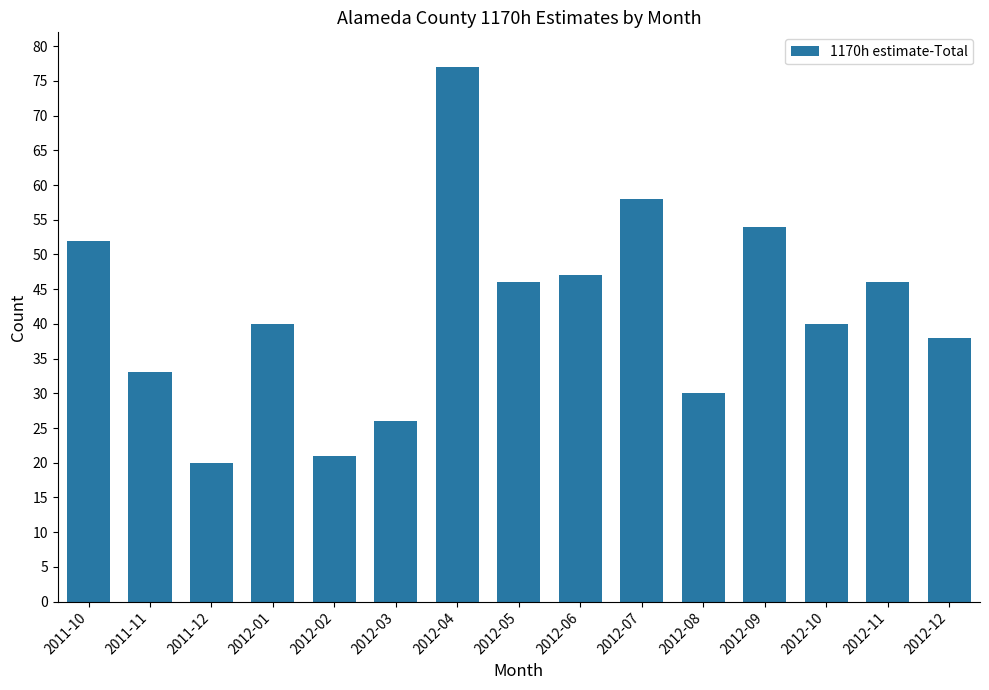

What is the change in value from 2012-07 to 2012-11?

-12